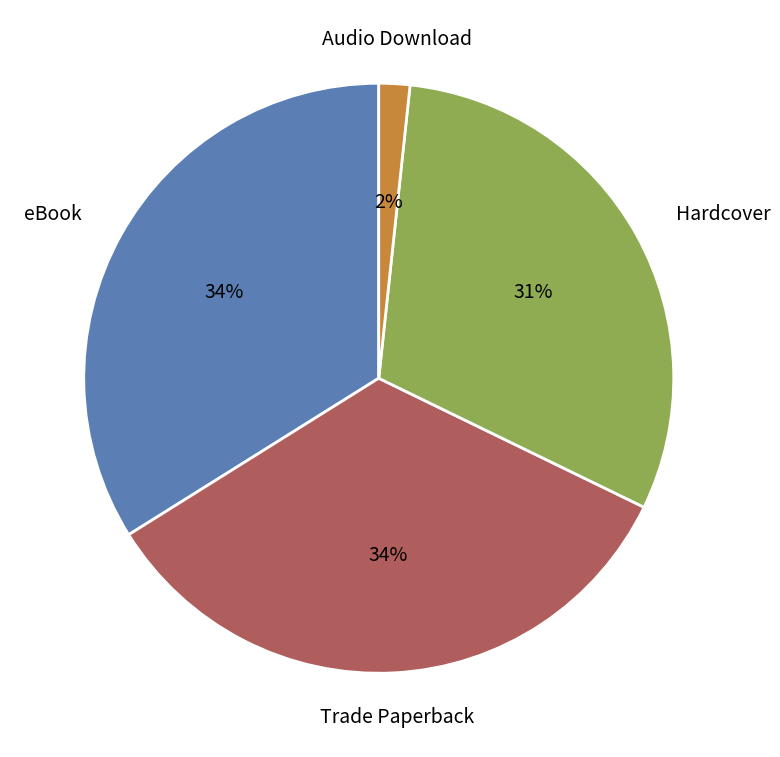

Is it true that Audio Download is 2% of the pie?

True